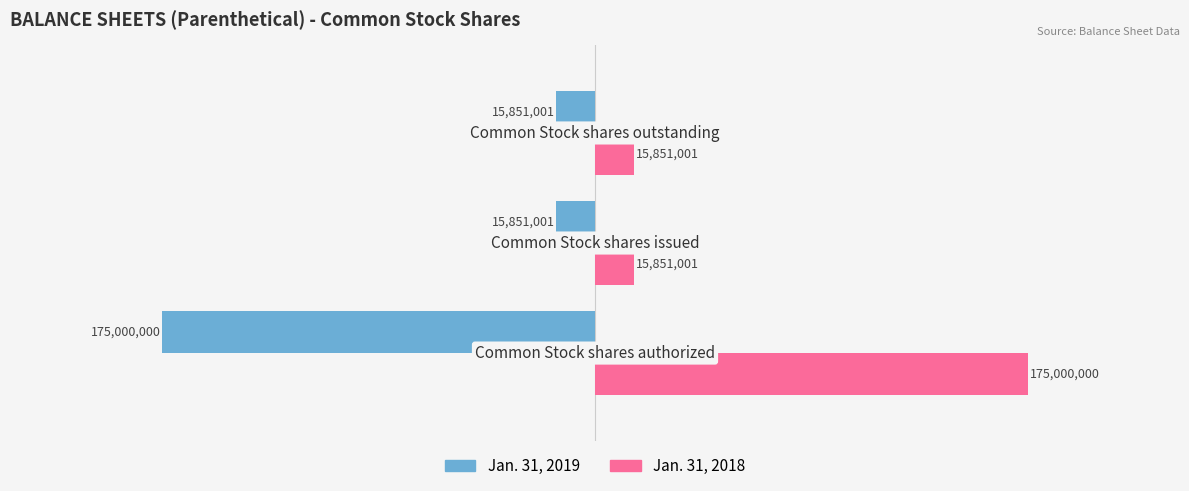

Rank the series by their maximum value, from lowest to highest.

Jan. 31, 2019, Jan. 31, 2018